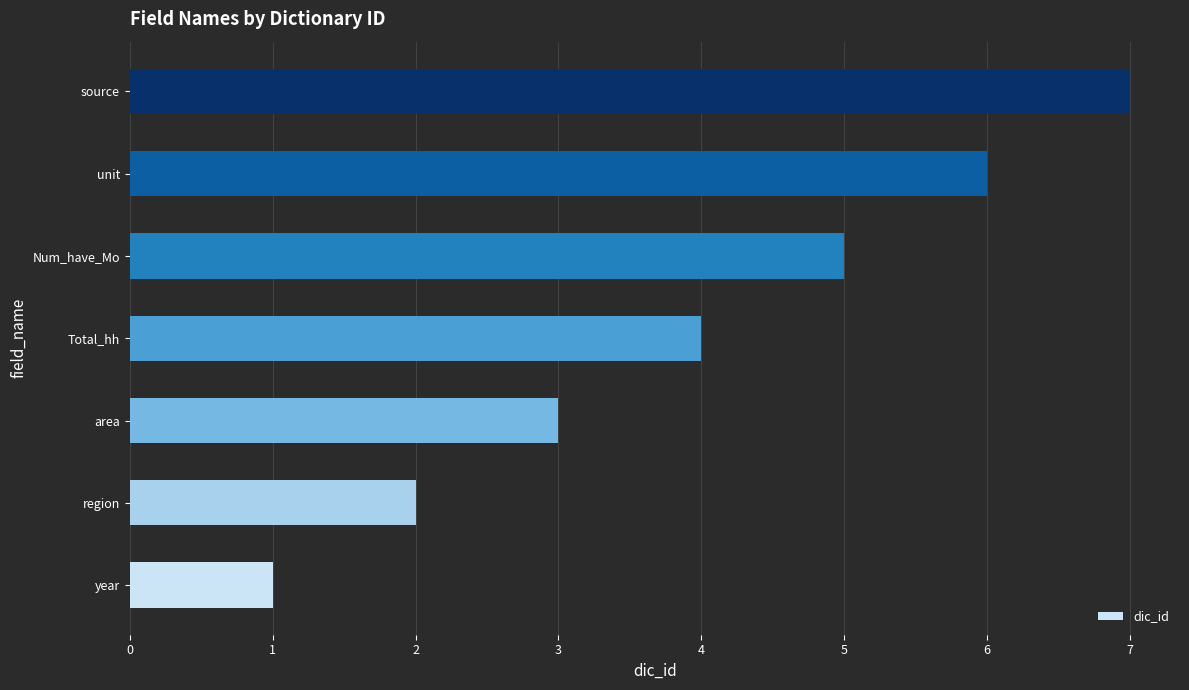

What is the sum of all values?

28